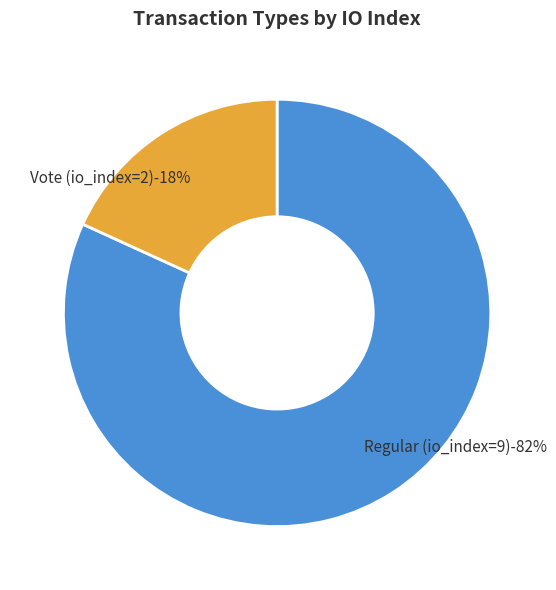

What is the majority slice?

Regular (io_index=9)